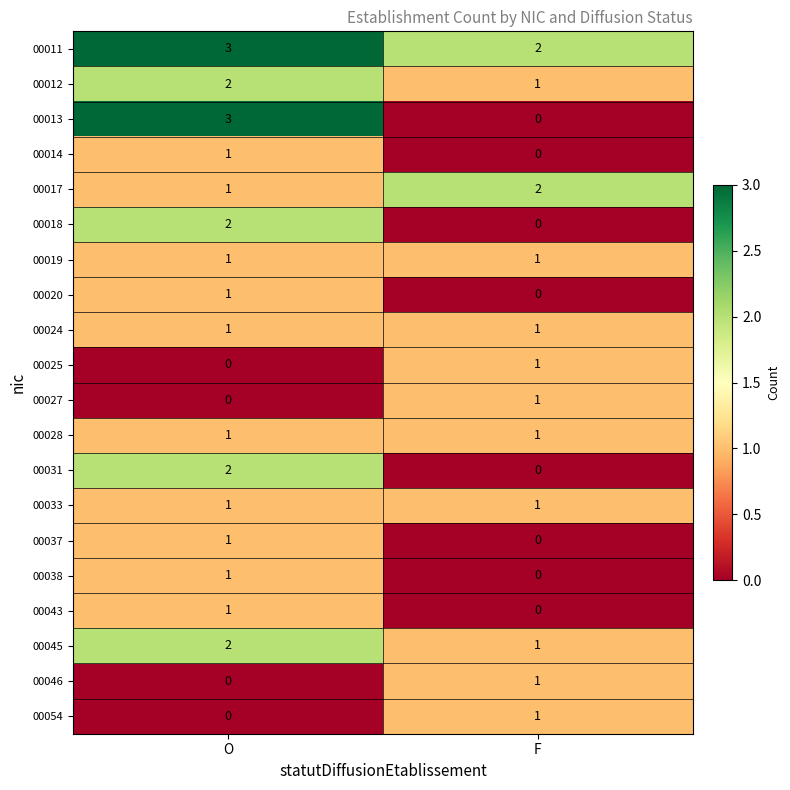

True or false: 00054 has a value of 1 at O.

False